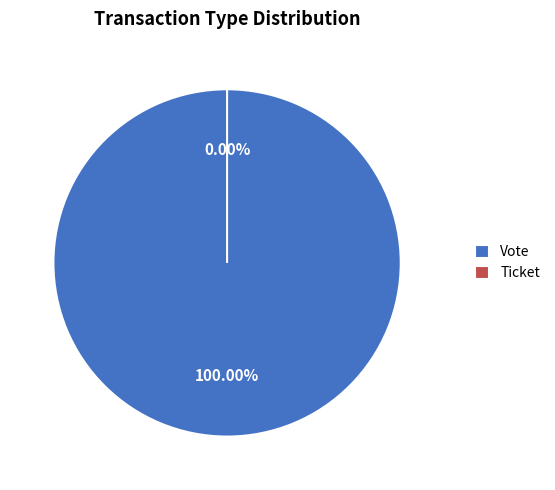

Count the number of slices in the pie.

2